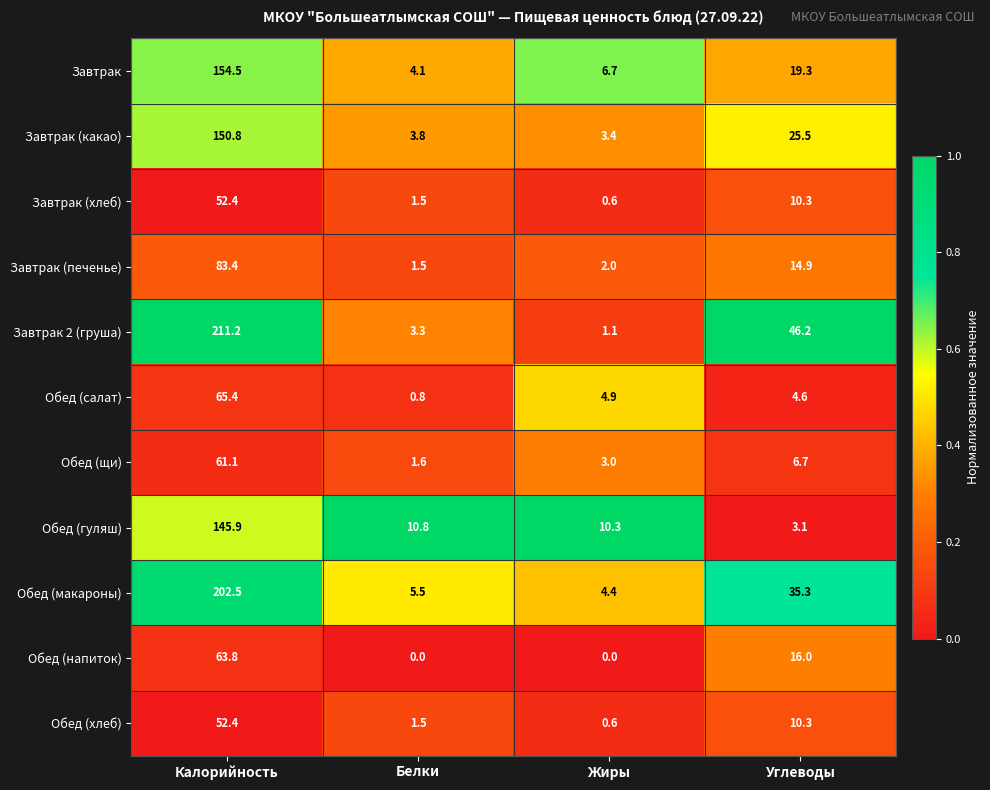

Is it true that Завтрак (печенье) equals 14.9 at Углеводы?

True